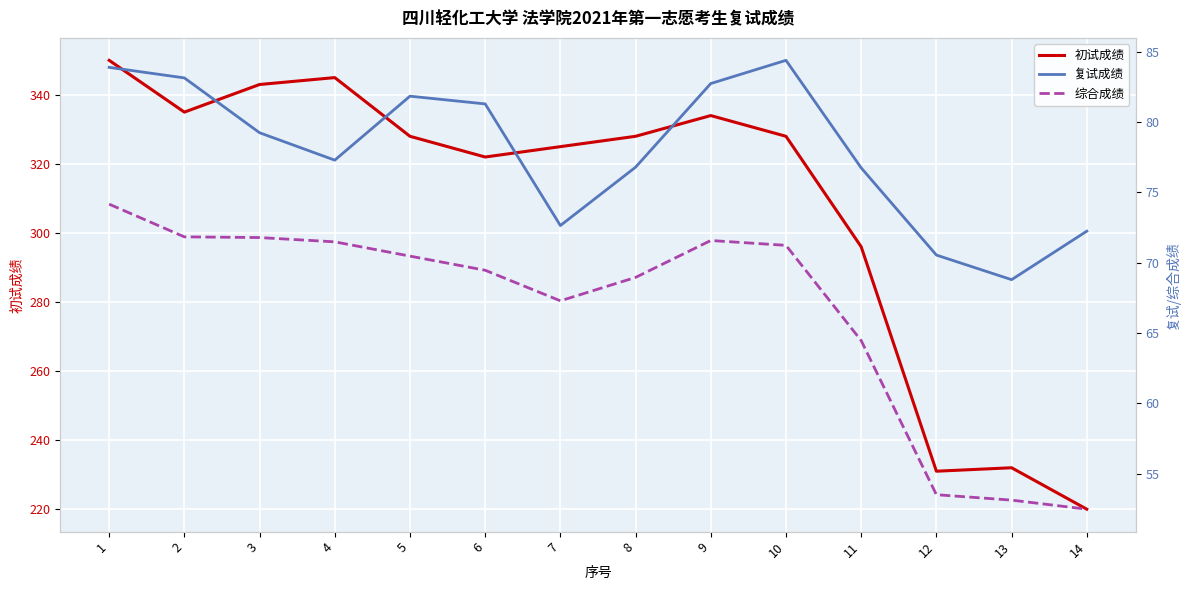

Which label corresponds to the smallest value in the chart?

14